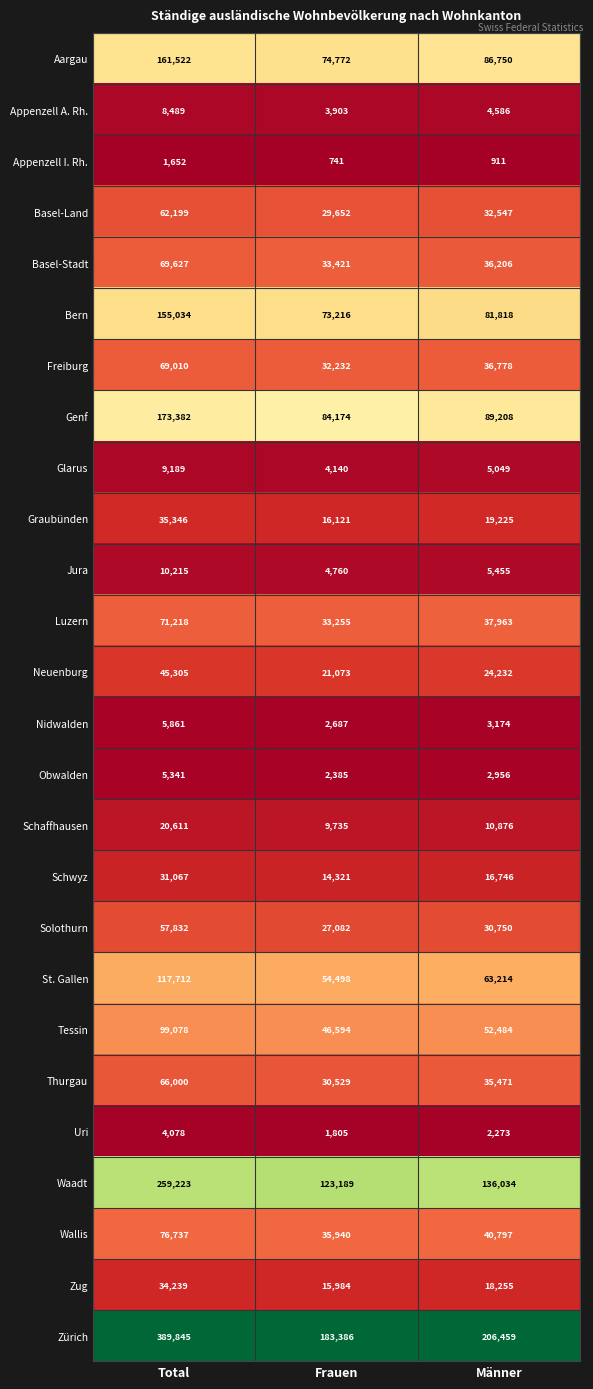

What is the total value across all series at Frauen?

959595